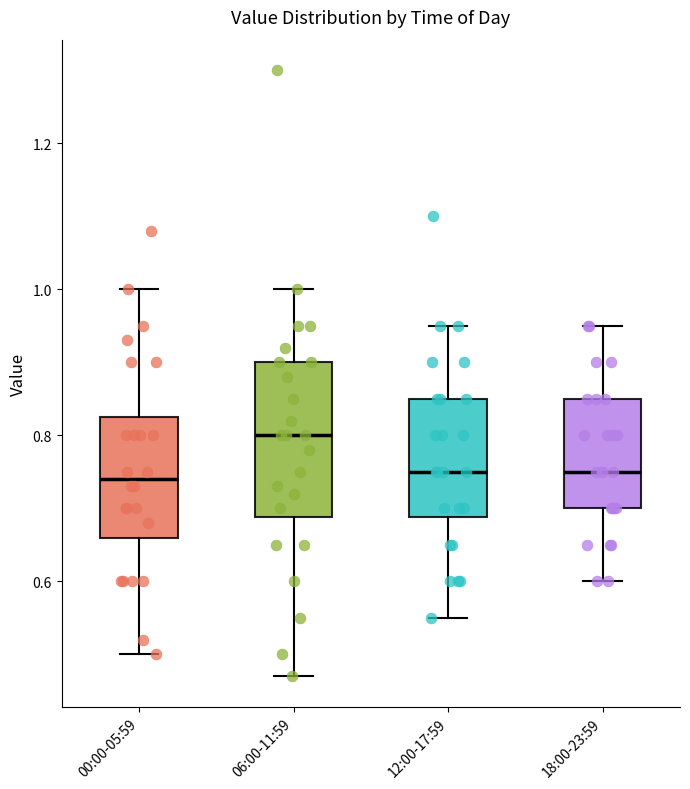

Where does the median line of the box for 00:00-05:59 sit on the y-axis? The values are not printed on the chart, so give them approximately, as read against the axis.

0.74